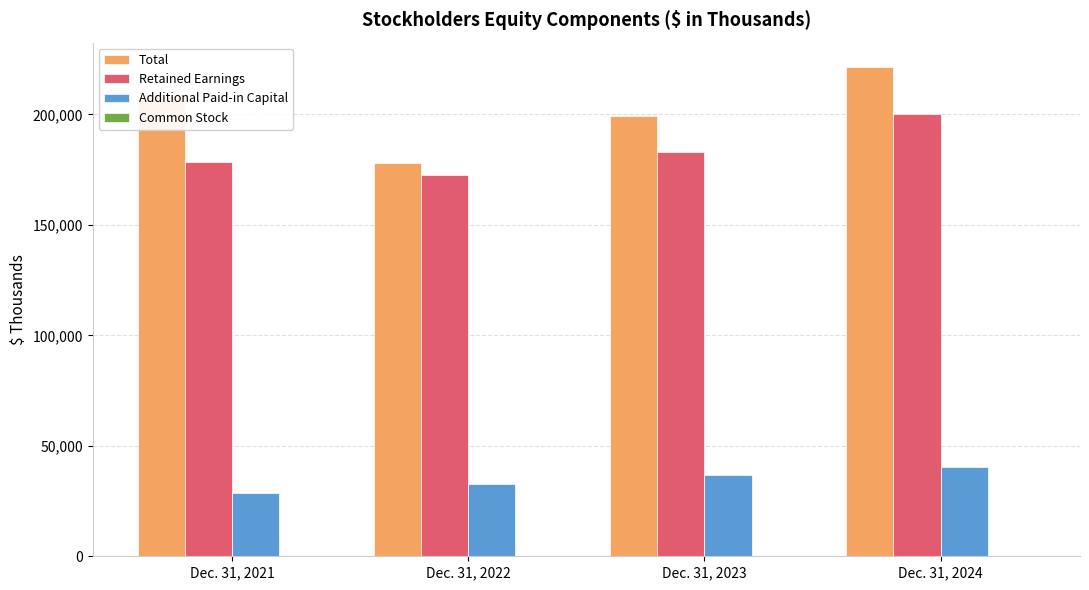

What is the sum of all Additional Paid-in Capital values?

138508